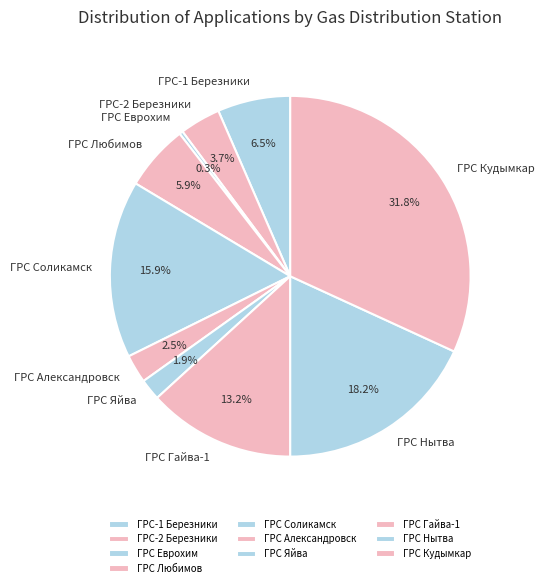

What percentage do ГРС-2 Березники and ГРС Соликамск together represent?

19.6%